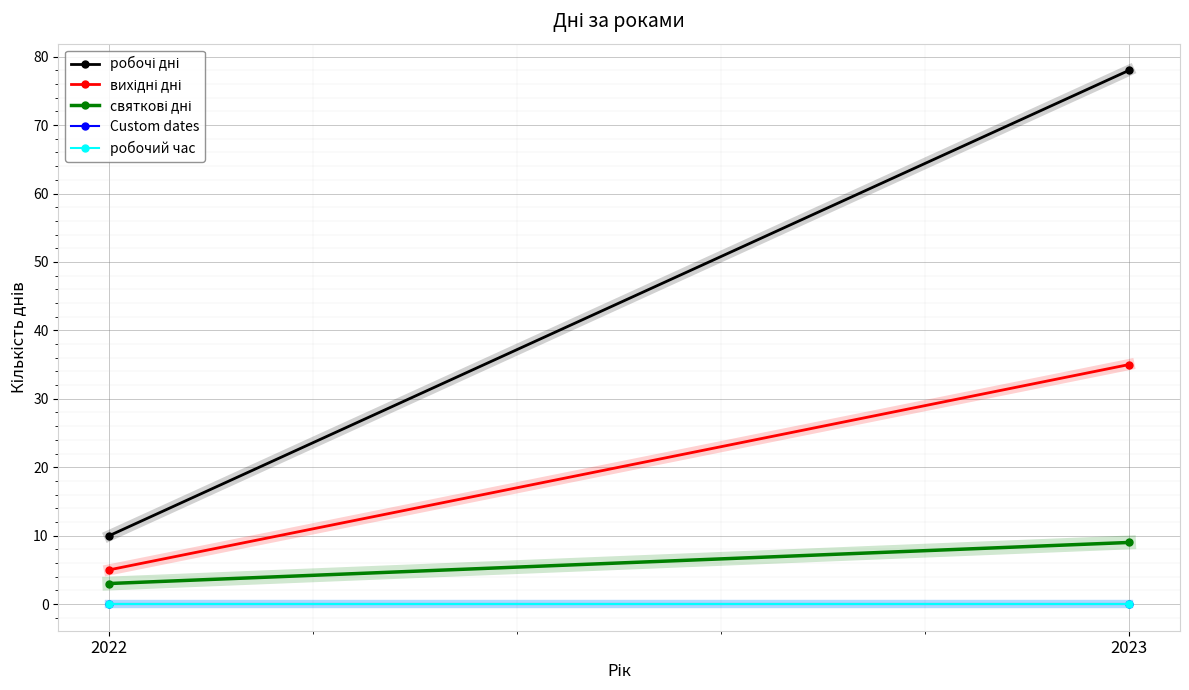

Which category has the highest value in the Custom dates series?

2022